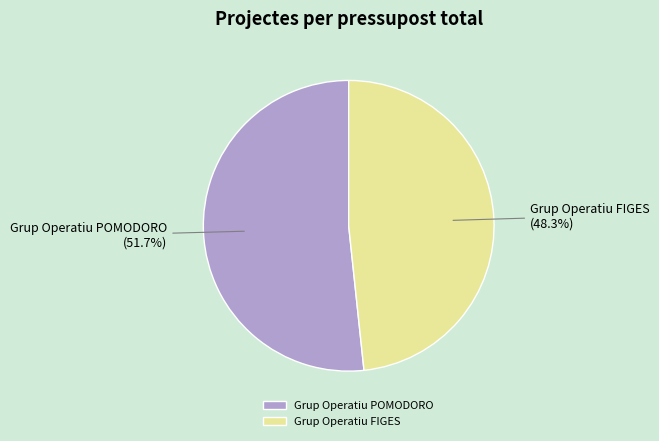

Which category has the smallest portion of the pie?

Grup Operatiu FIGES